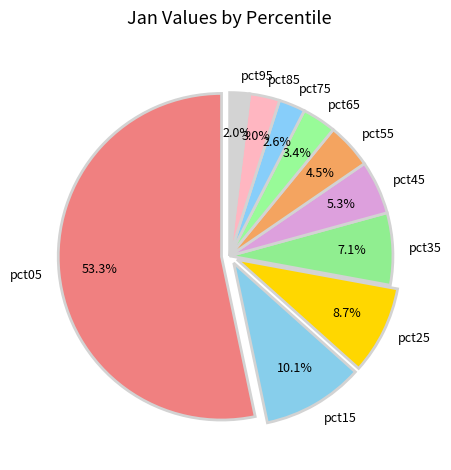

Is it true that pct15 is 1% of the pie?

False